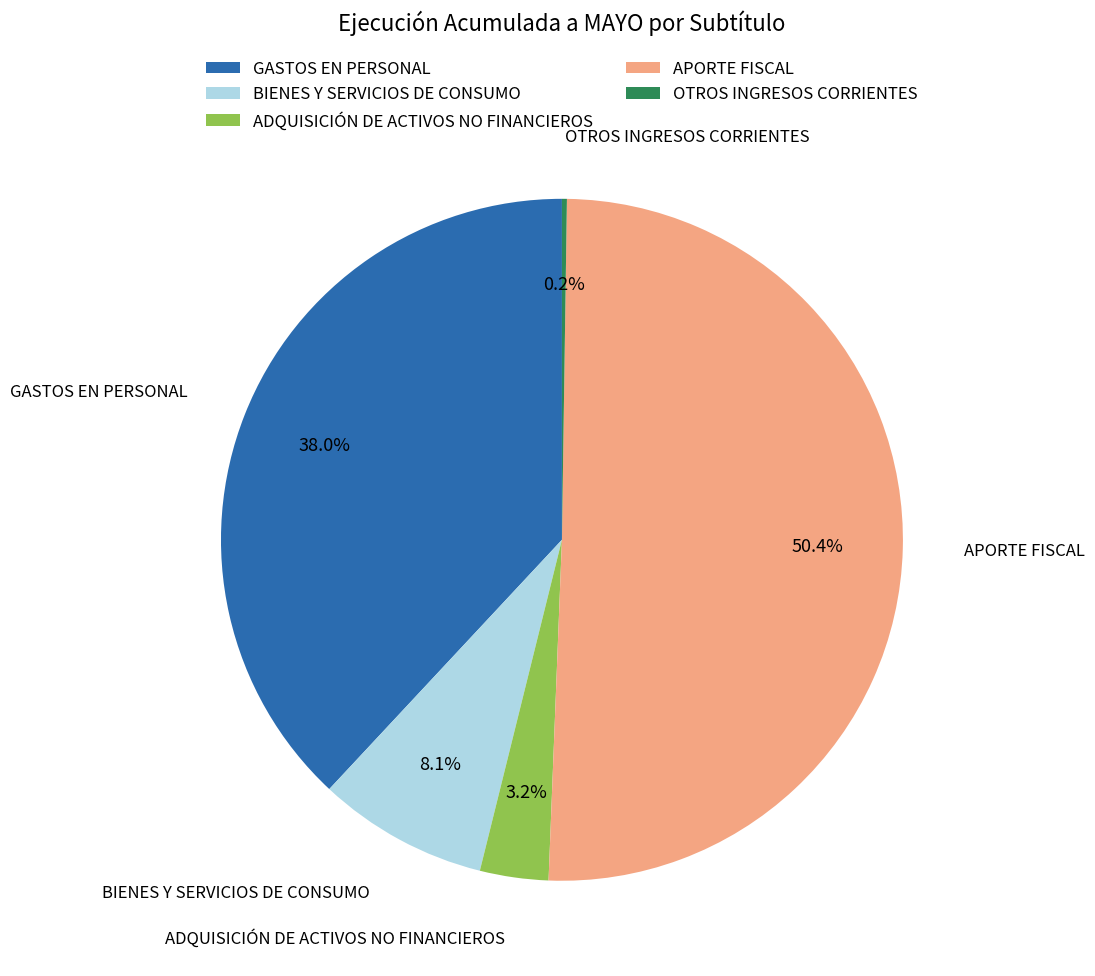

To the nearest percent, what is the average slice percentage?

20%